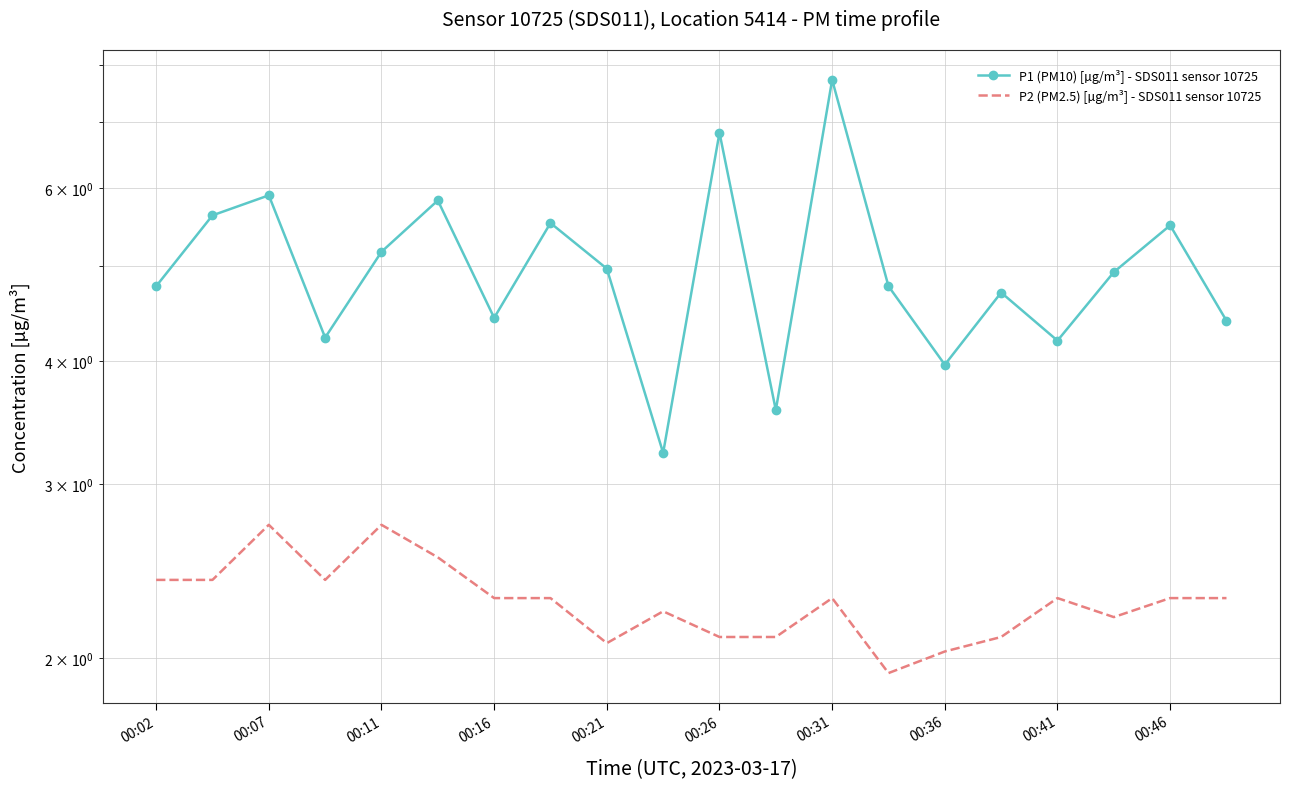

The P2 (PM2.5) [µg/m³] - SDS011 sensor 10725 series shows 2.3 at 00:31. True or false?

True